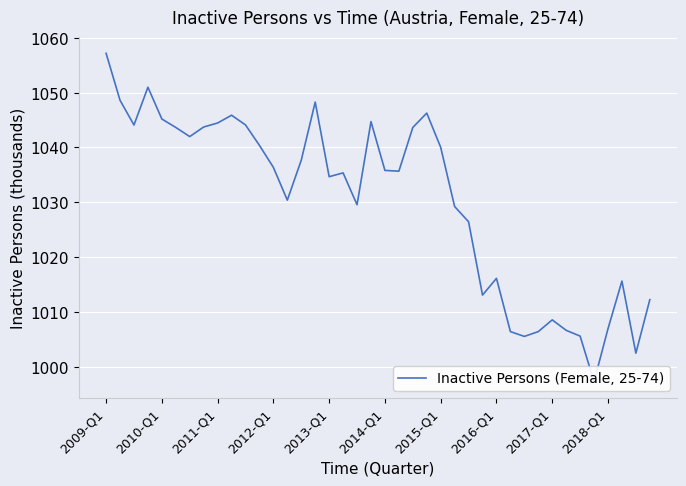

Count the number of categories in the chart.

40